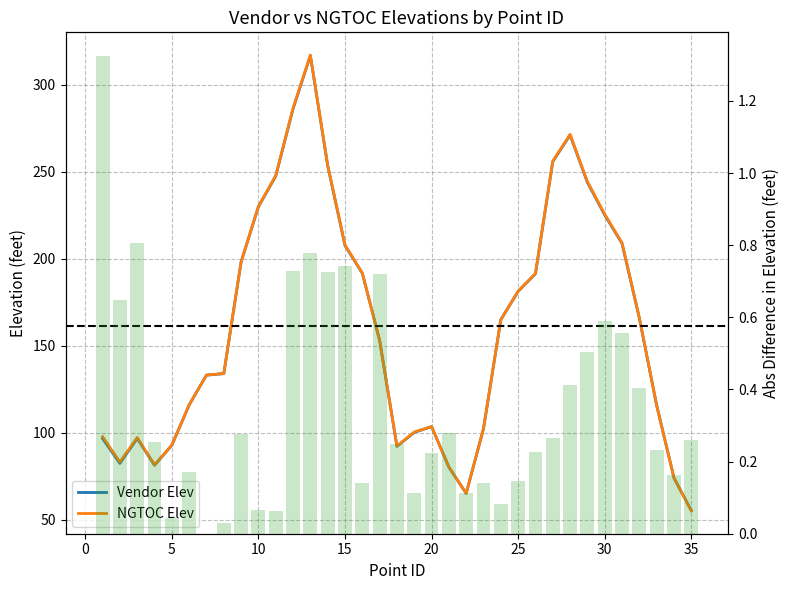

List the series in order of their peak value, highest first.

NGTOC Elev, Vendor Elev, Abs Diff